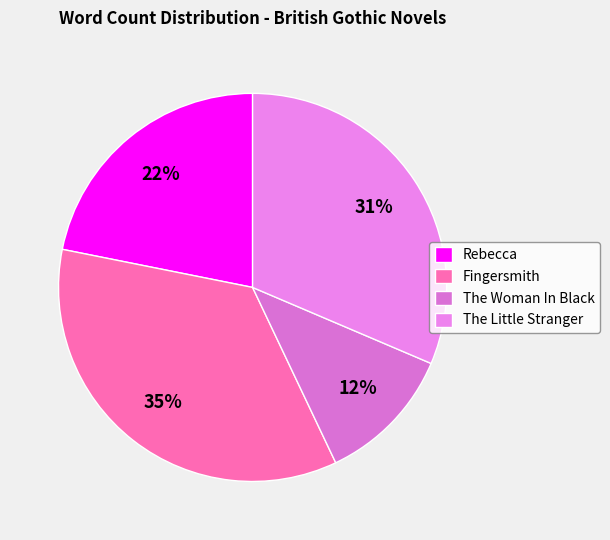

What is the largest slice in the pie chart?

Fingersmith